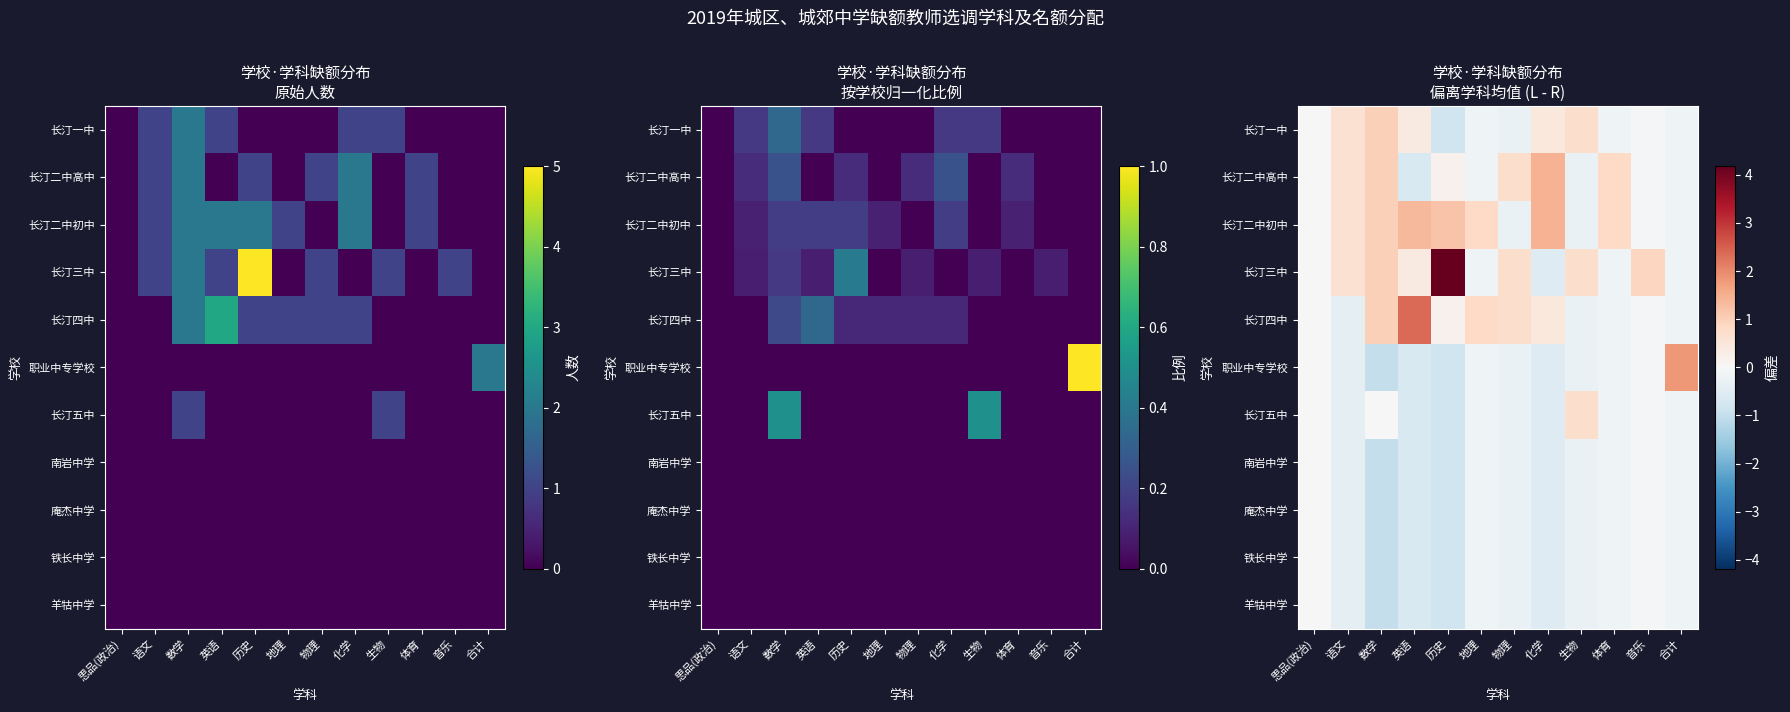

How many positive values does the 长汀三中 series have?

7